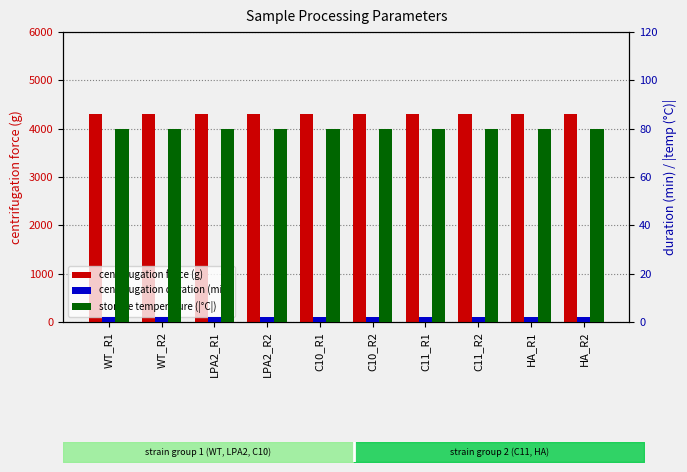

Count the number of categories in the chart.

10